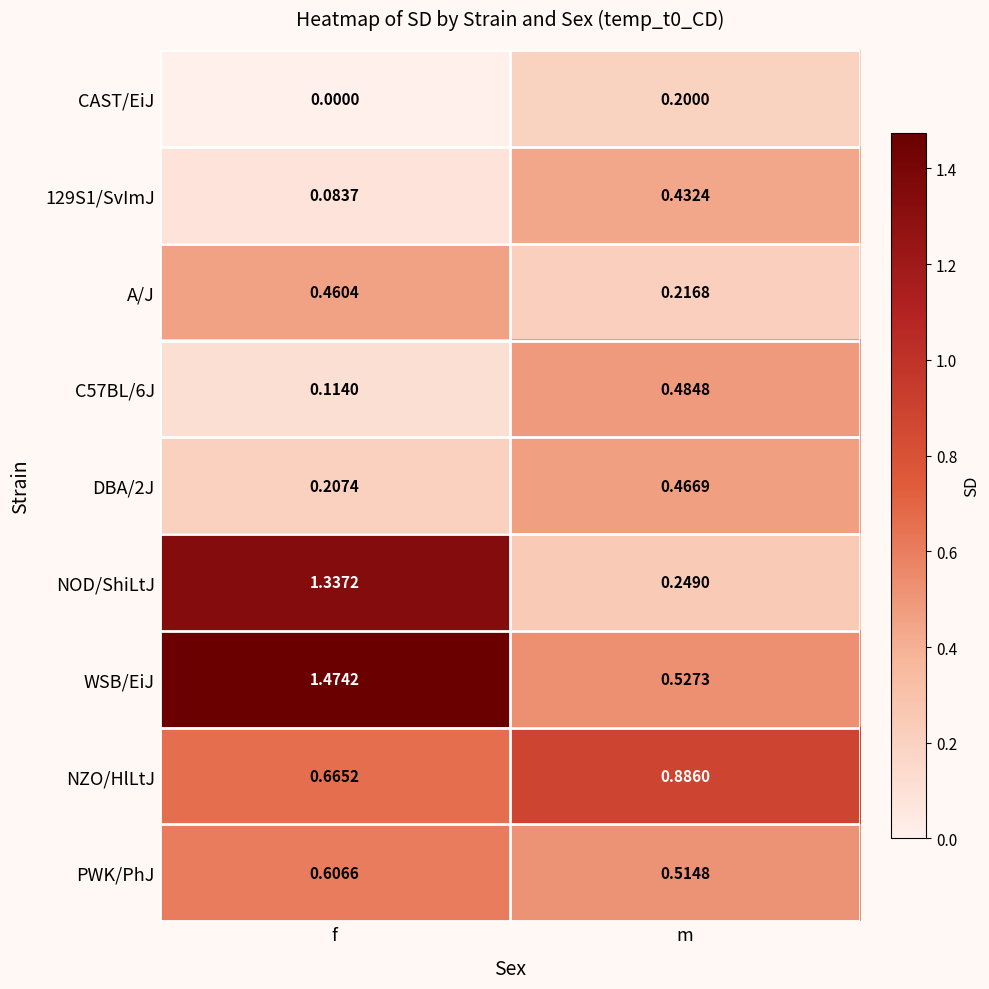

Which series has the largest total across all categories?

WSB/EiJ